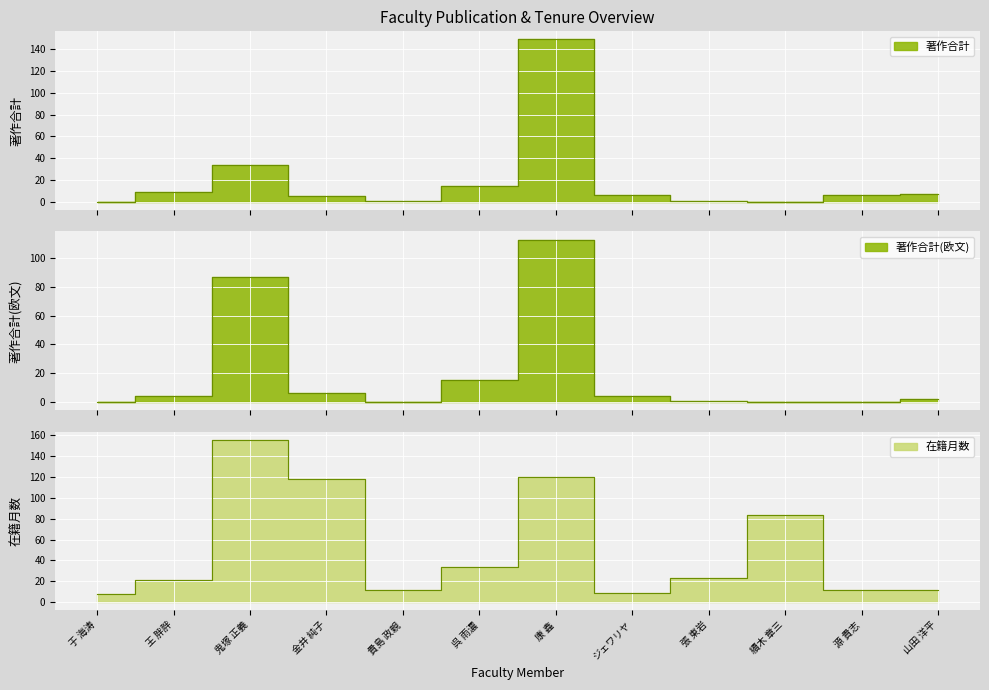

Which series changed the most between 王 胖胖 and 金井 純子?

在籍月数